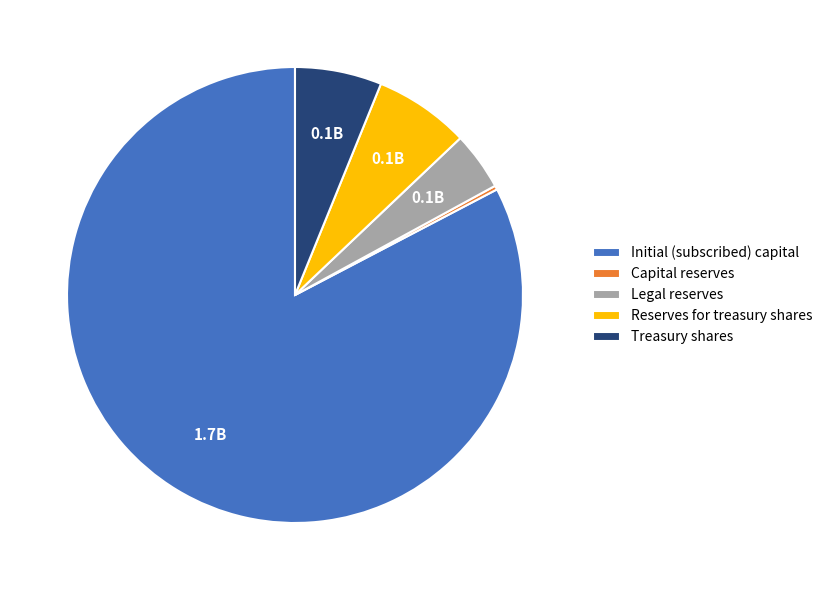

What is the majority slice?

Initial (subscribed) capital